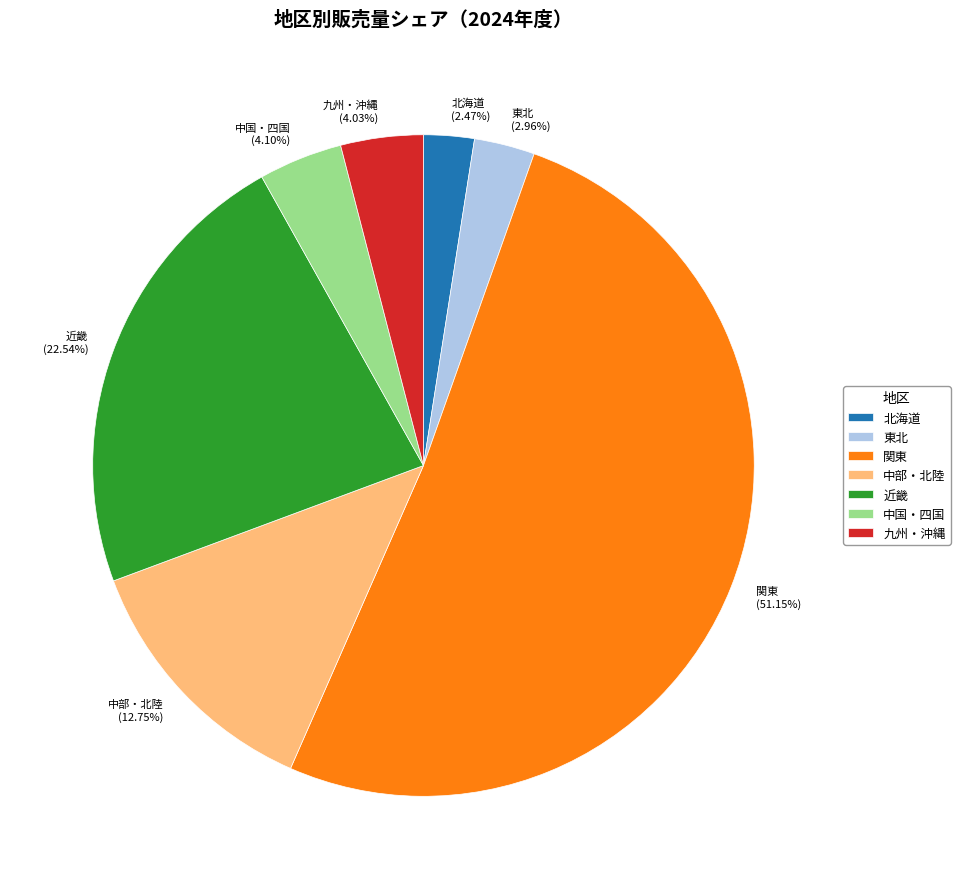

To the nearest percent, what is the combined percentage of 中国・四国 and 近畿?

27%